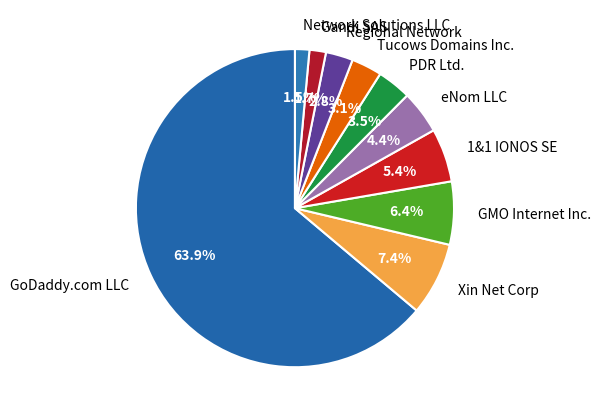

What percentage is the 1&1 IONOS SE slice, to the nearest percent?

5%